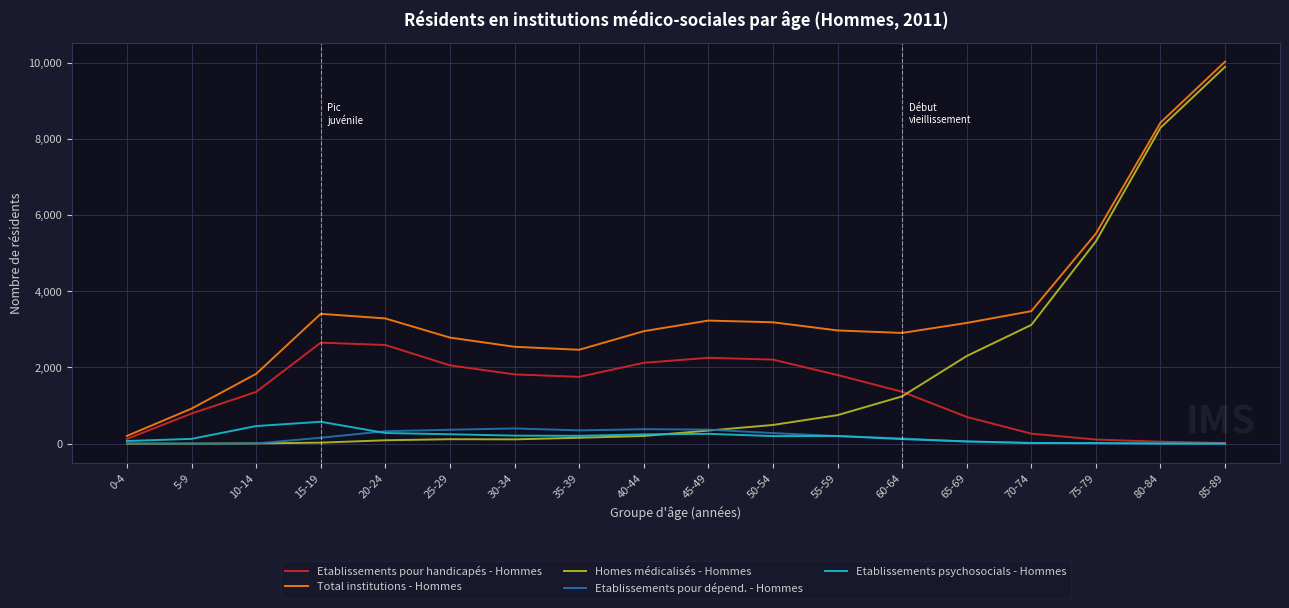

Between which two adjacent categories do Homes médicalisés - Hommes and Etablissements pour handicapés - Hommes first intersect?

60-64 and 65-69